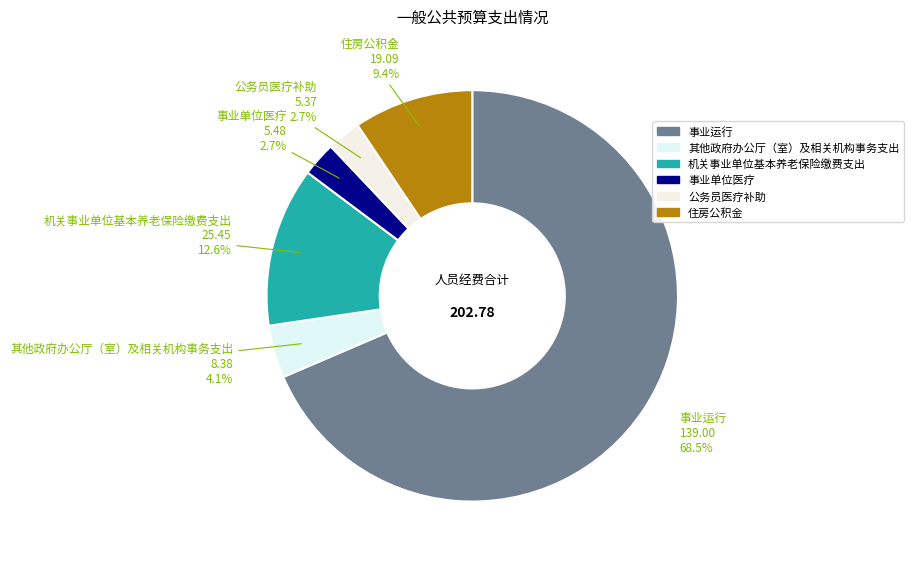

Is there a majority slice in this chart?

Yes